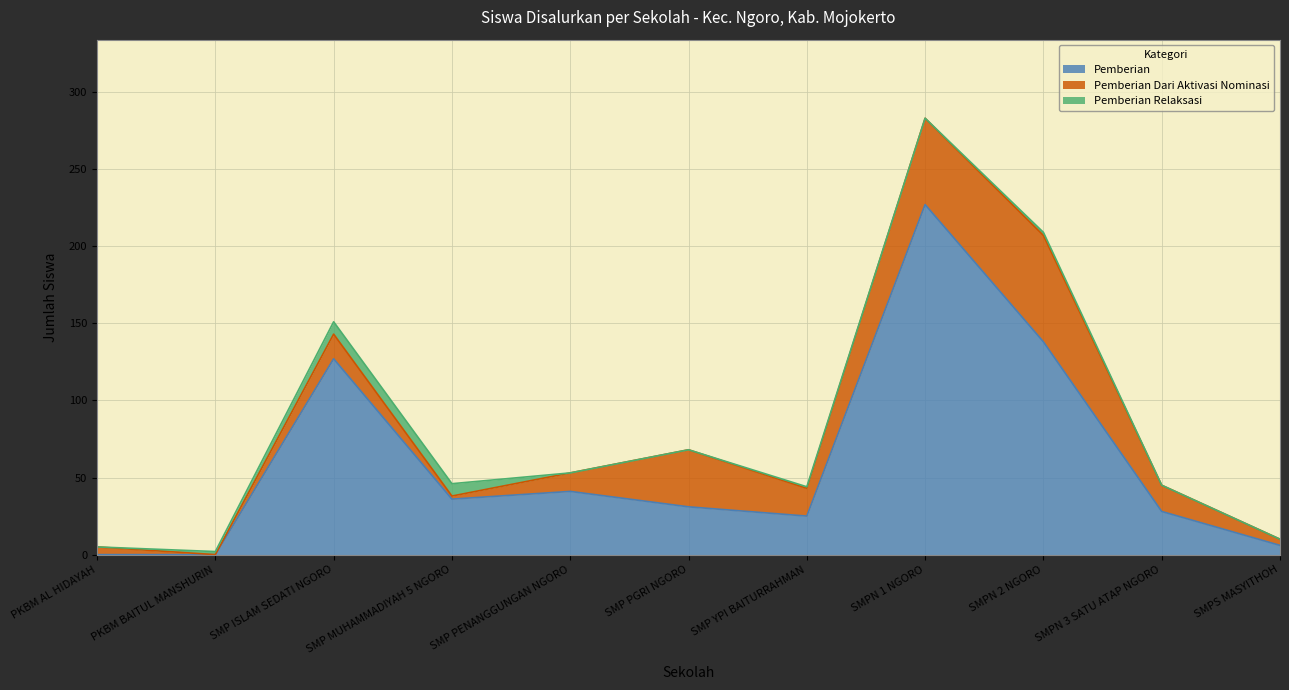

Which series has the widest spread of values?

Pemberian